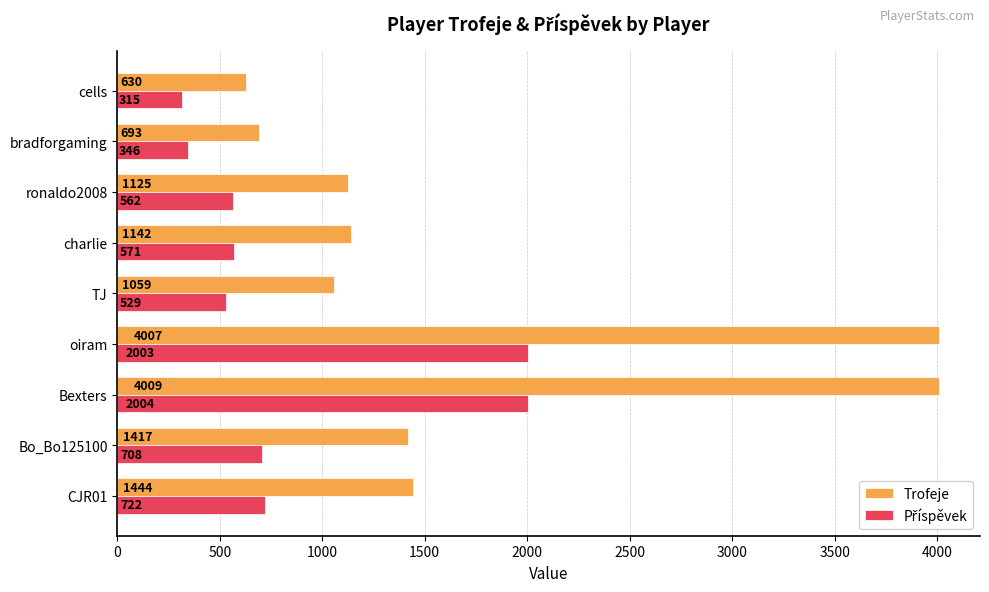

What is the difference between the second highest and second lowest values in the Trofeje series?

3314